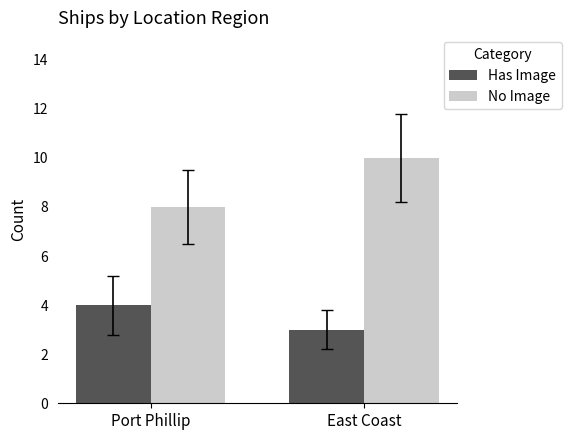

What is the spread (max minus min) of values at East Coast?

7